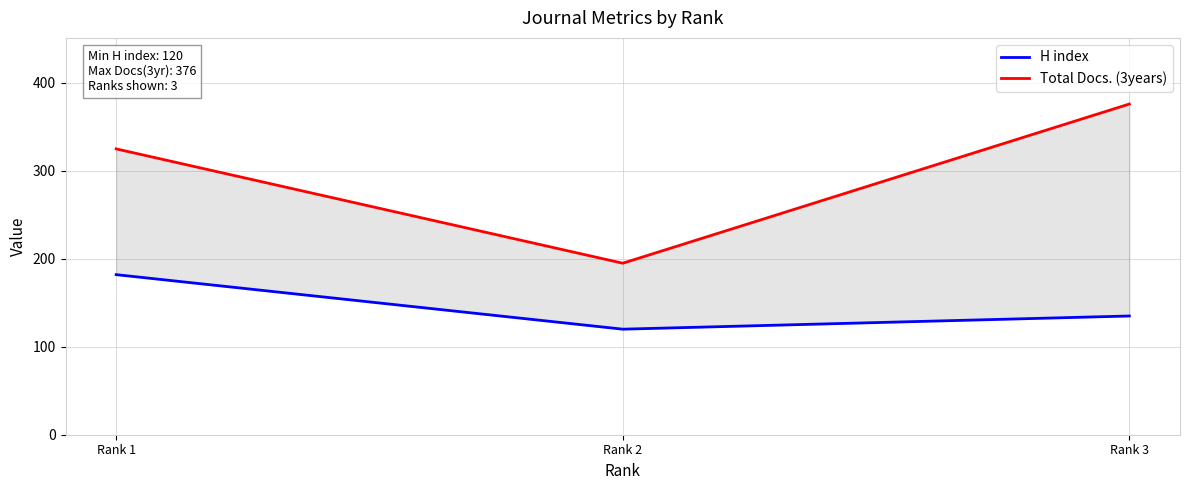

At which category does the chart reach its peak across all series?

Rank 3